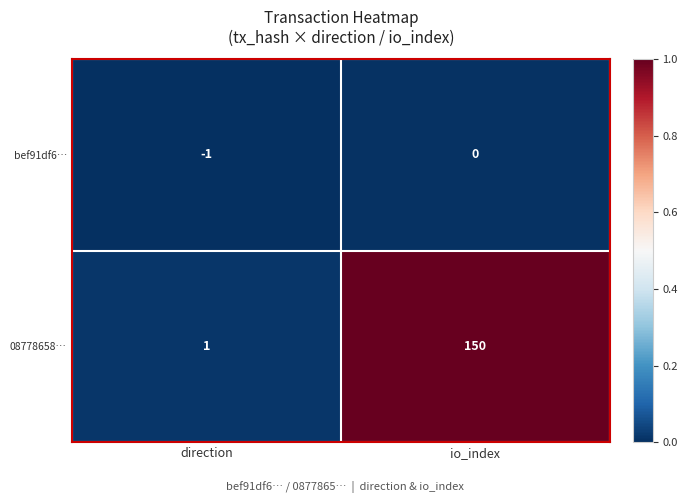

At which category is the sum across all series the highest?

io_index